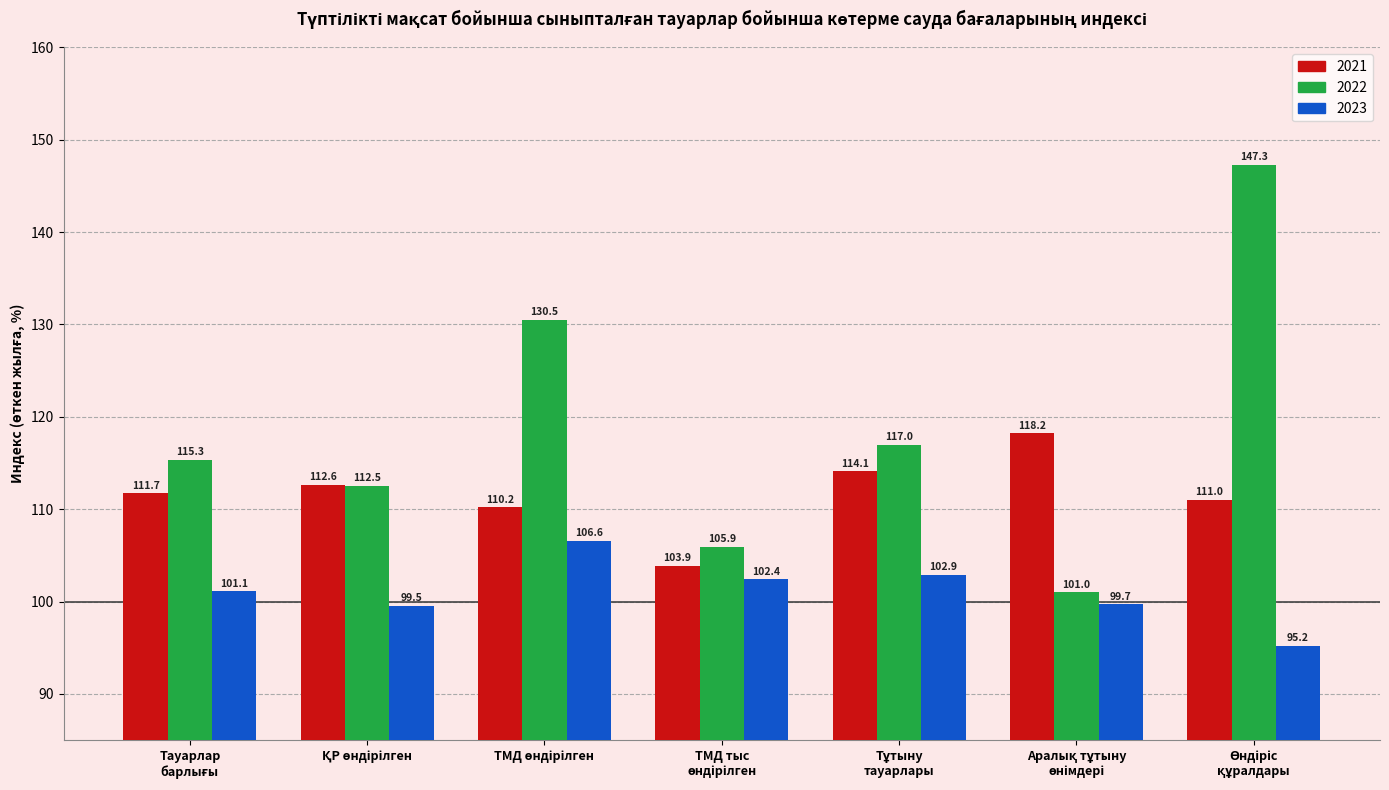

What is the minimum value shown in the chart?

95.2